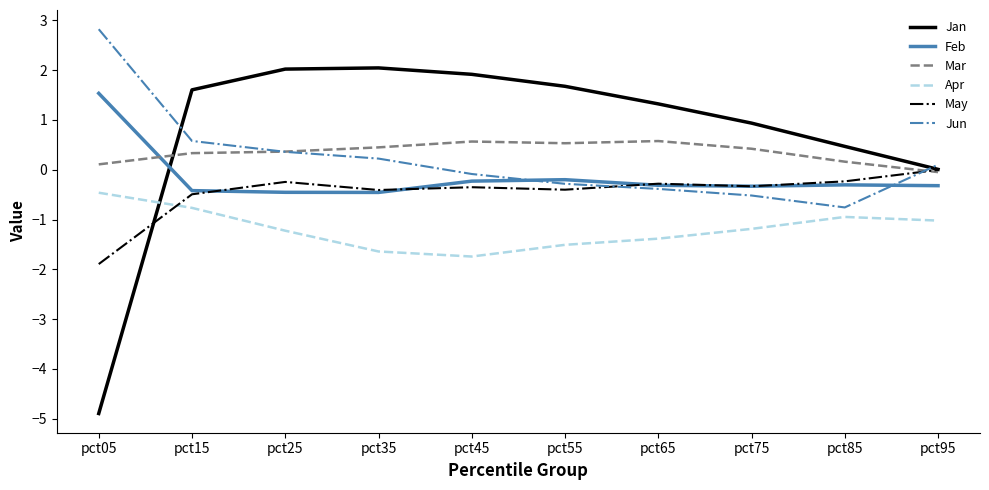

Which series has the widest spread of values?

Jan